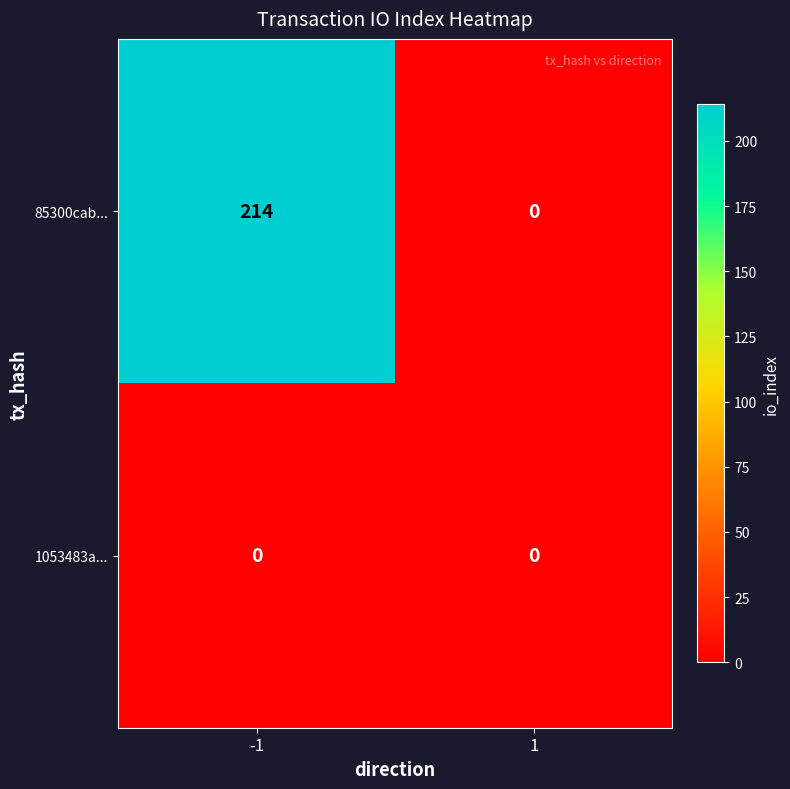

Which series has the largest total across all categories?

85300cab...